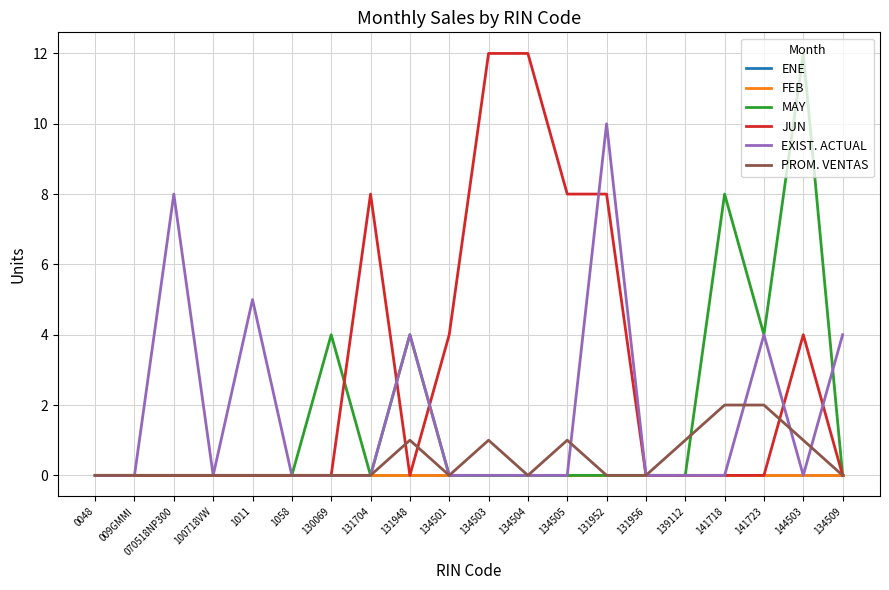

True or false: PROM. VENTAS and FEB intersect in this chart.

False